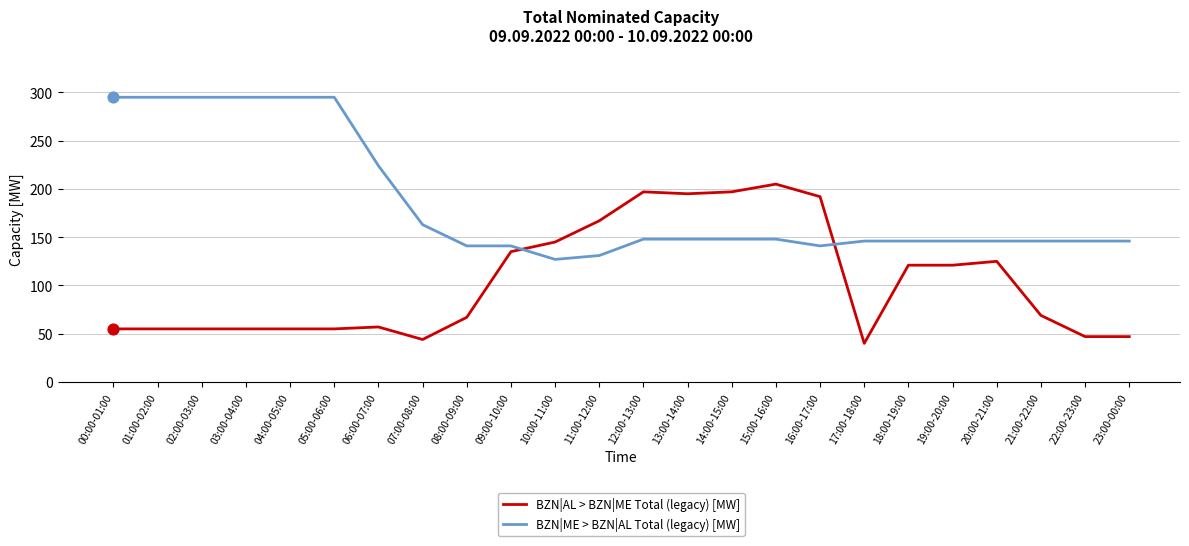

What is the total value across all series at 18:00-19:00?

267